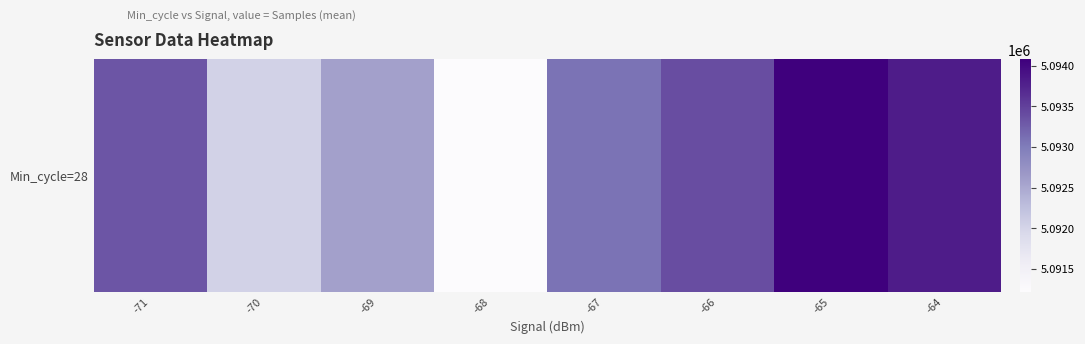

Reading right to left, what are all the values shown in this chart?

5093814.4	5094077.7	5093393.4	5093081.6	5091219.0	5092588.7	5092029.0	5093328.5